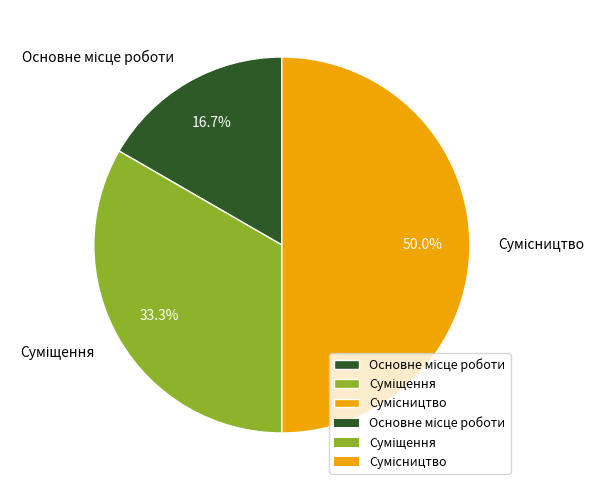

To the nearest percent, what portion does Основне місце роботи represent?

17%